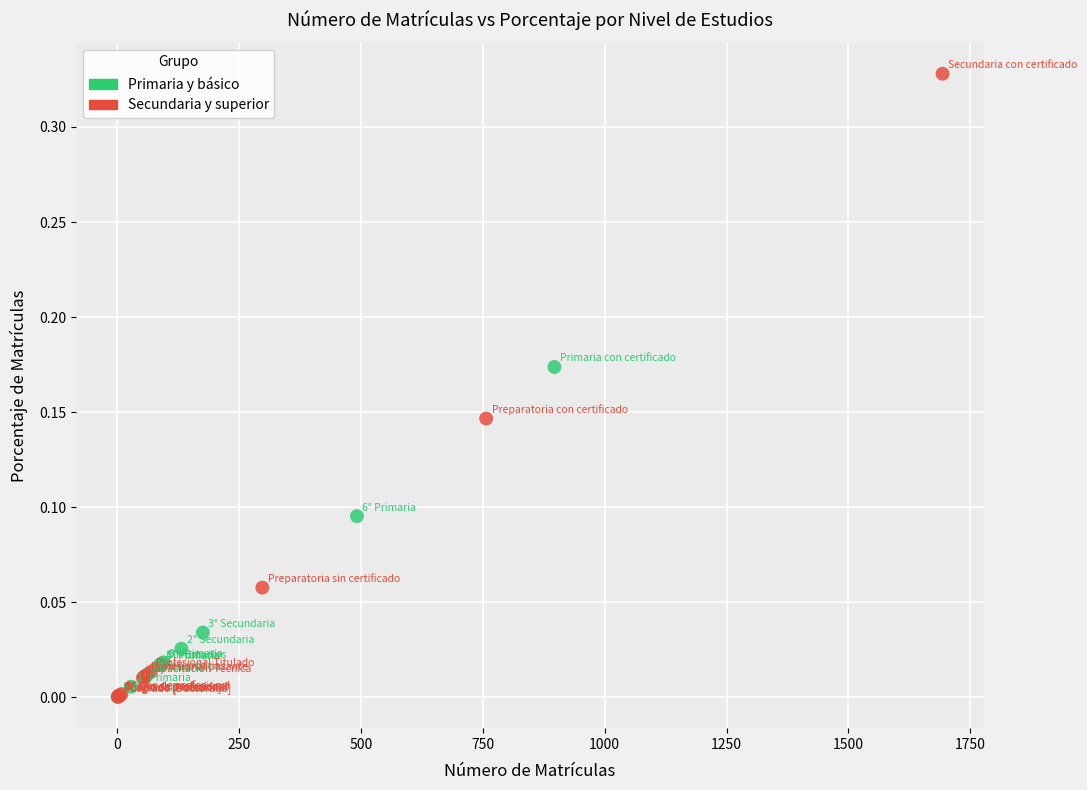

Which series has the largest Y range (max minus min)?

Secundaria y superior